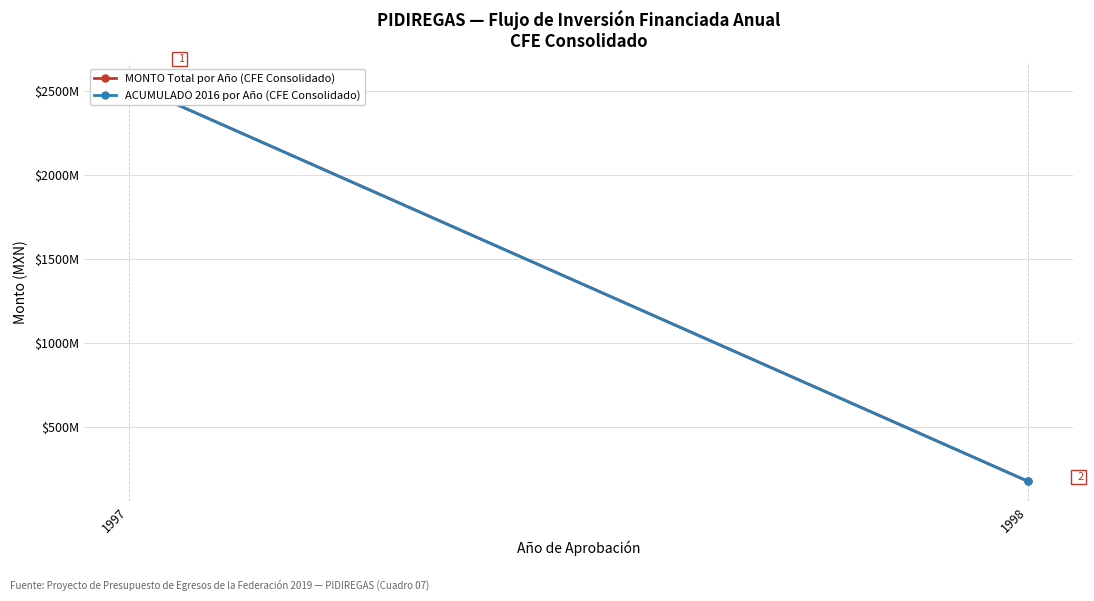

Is the value of MONTO Total por Año (CFE Consolidado) at 1998 greater than the value of ACUMULADO 2016 por Año (CFE Consolidado) at 1998?

No